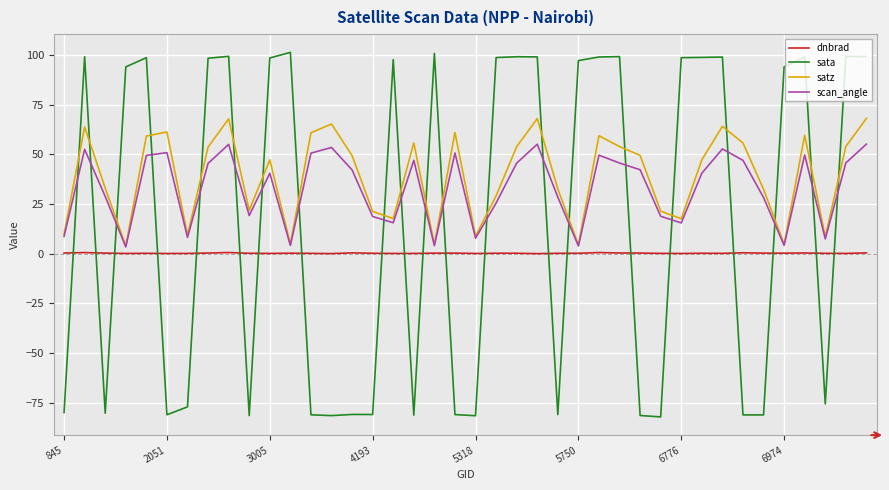

What is the greatest value displayed?

101.4